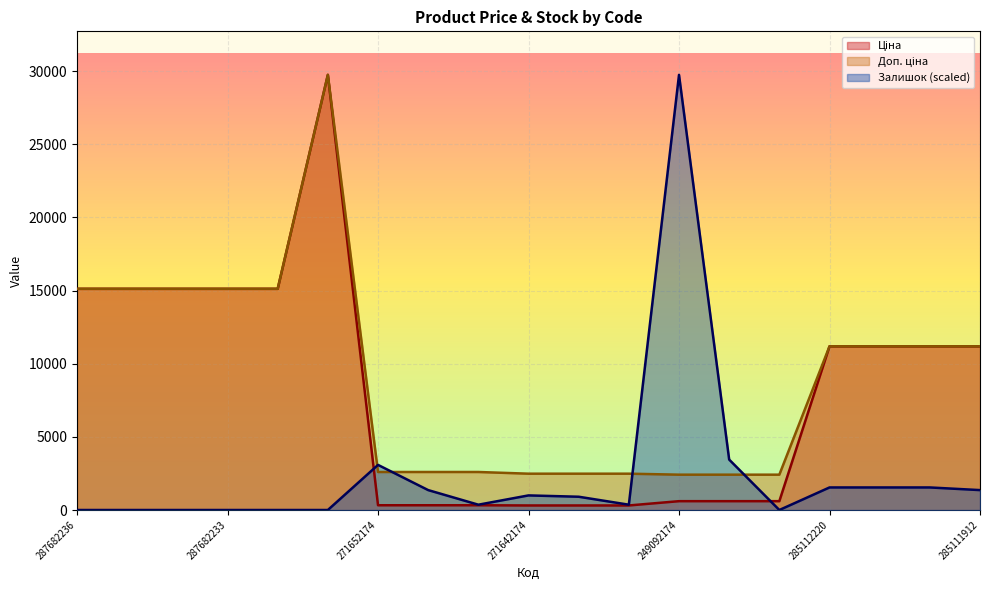

What is the minimum value for Ціна?

310.3